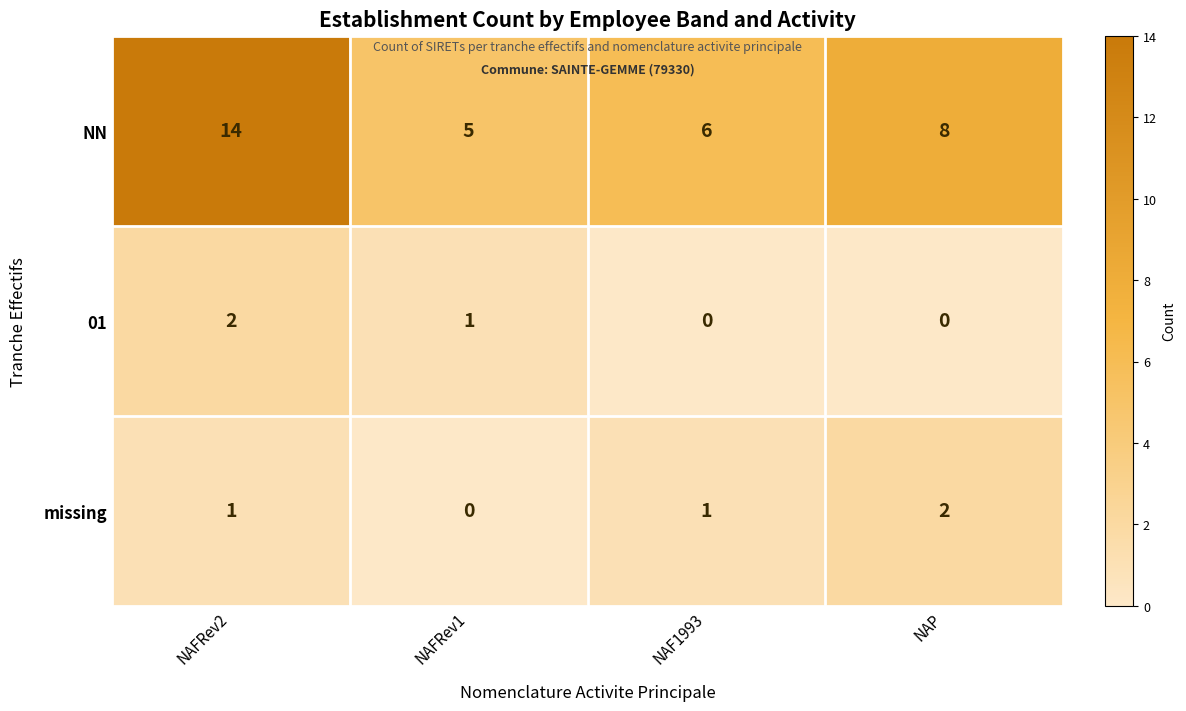

Which series has the largest total across all categories?

NN